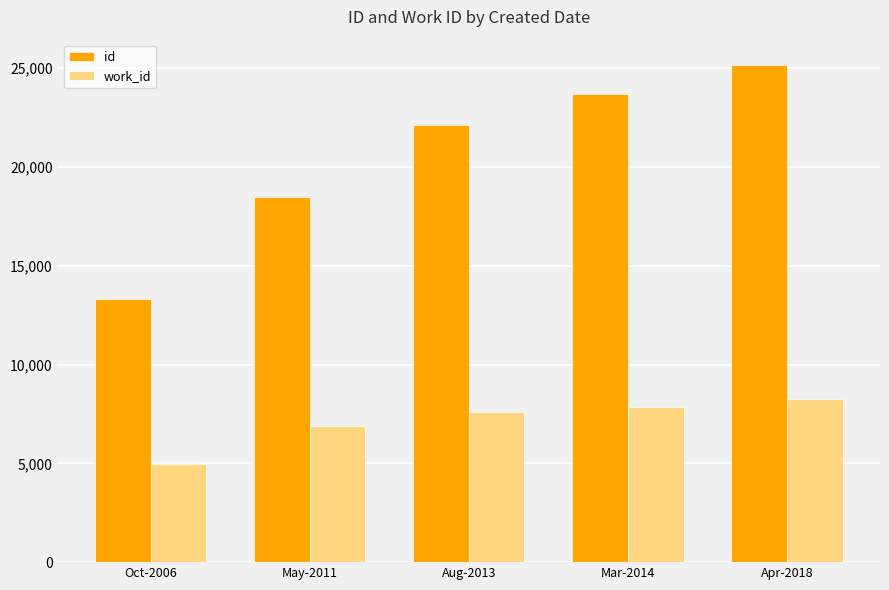

At which category is the sum across all series the highest?

Apr-2018